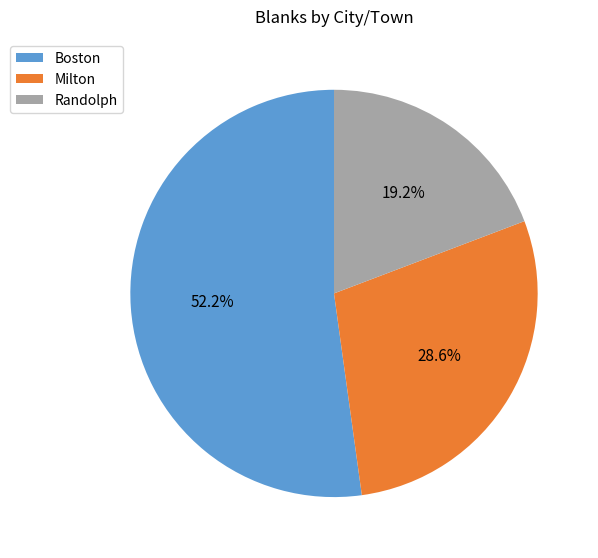

To the nearest percent, what is the difference between the Milton and Boston slice percentages?

24%